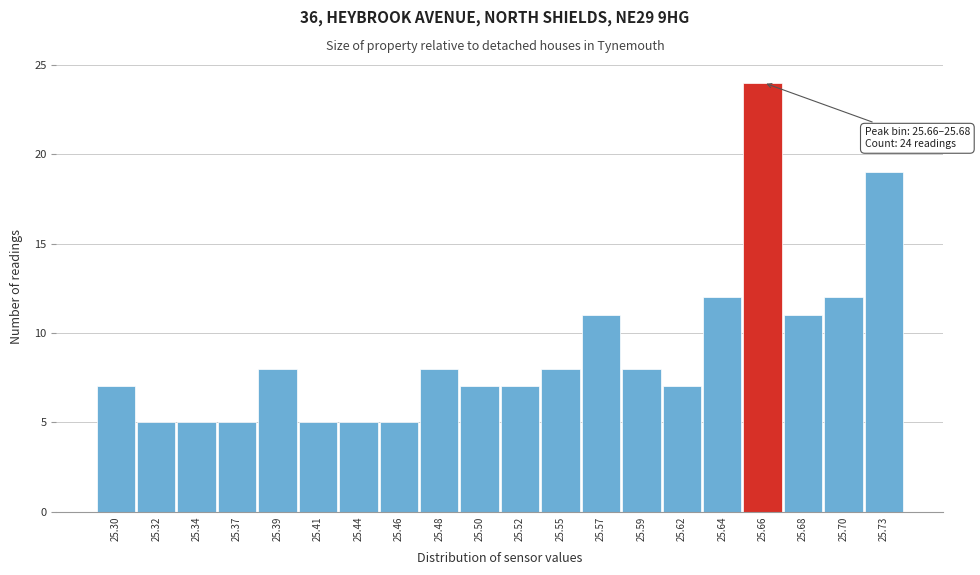

Reading left to right, transcribe all the data shown in this chart.

25.30=7	25.32=5	25.34=5	25.37=5	25.39=8	25.41=5	25.44=5	25.46=5	25.48=8	25.50=7	25.52=7	25.55=8	25.57=11	25.59=8	25.62=7	25.64=12	25.66=24	25.68=11	25.70=12	25.73=19